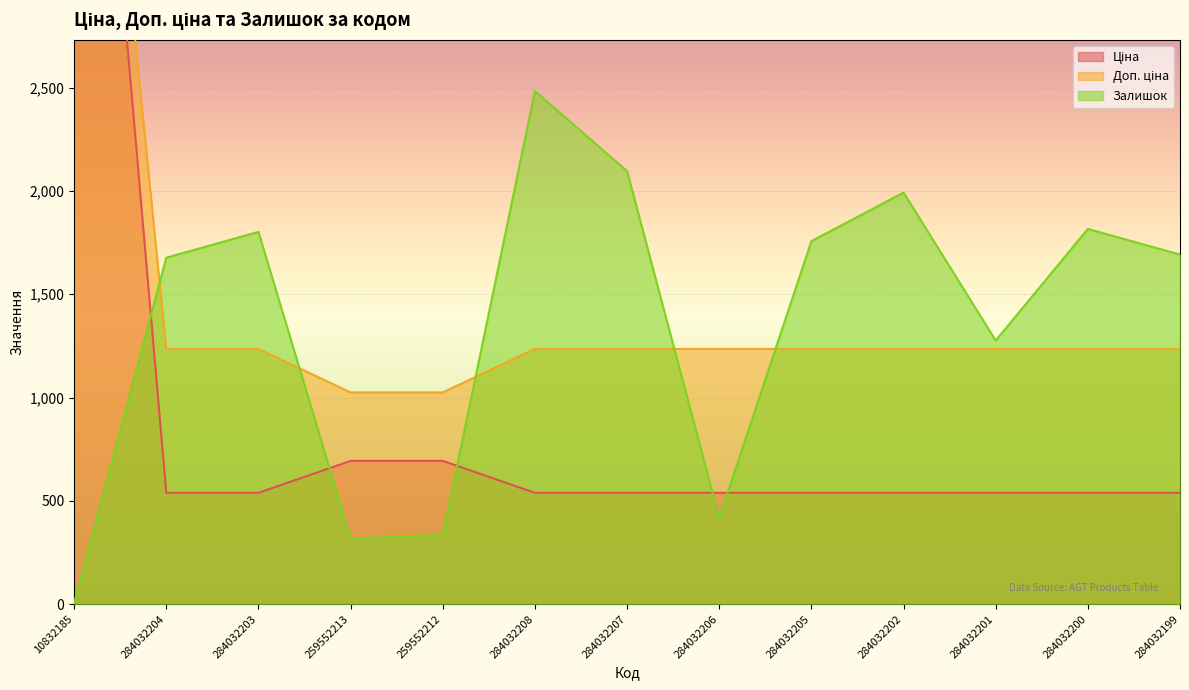

Reading left to right, extract all data points from this chart.

Ціна: 5673.8	539.0	539.0	693.7	693.7	539.0	539.0	539.0	539.0	539.0	539.0	539.0	539.0
Доп. ціна: 5673.8	1235.4	1235.4	1024.6	1024.6	1235.4	1235.4	1235.4	1235.4	1235.4	1235.4	1235.4	1235.4
Залишок: 4.0	1677.0	1802.0	318.0	335.0	2483.0	2096.0	417.0	1757.0	1992.0	1276.0	1816.0	1692.0